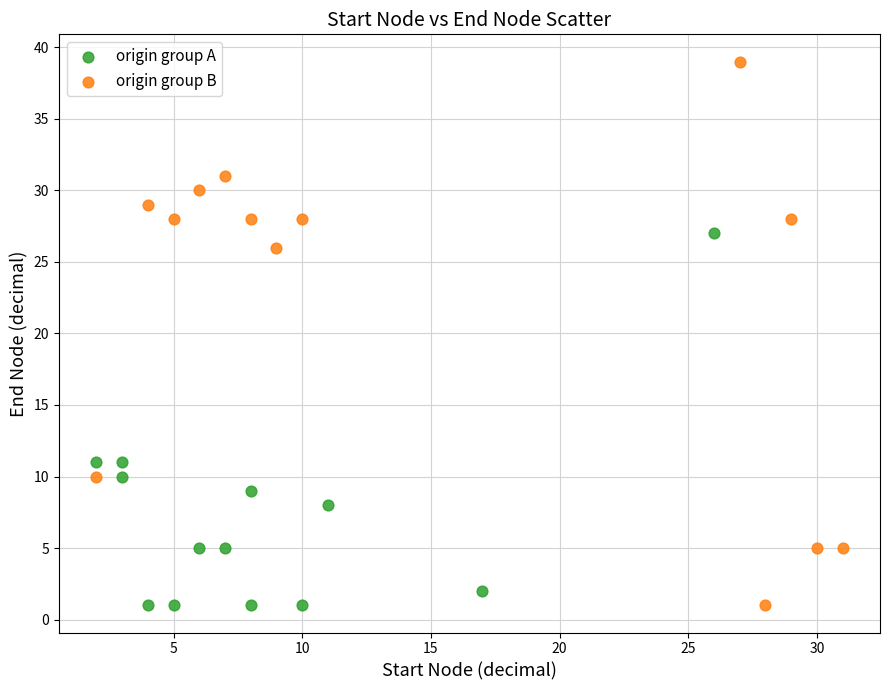

Which series contains the highest Y value?

origin group B